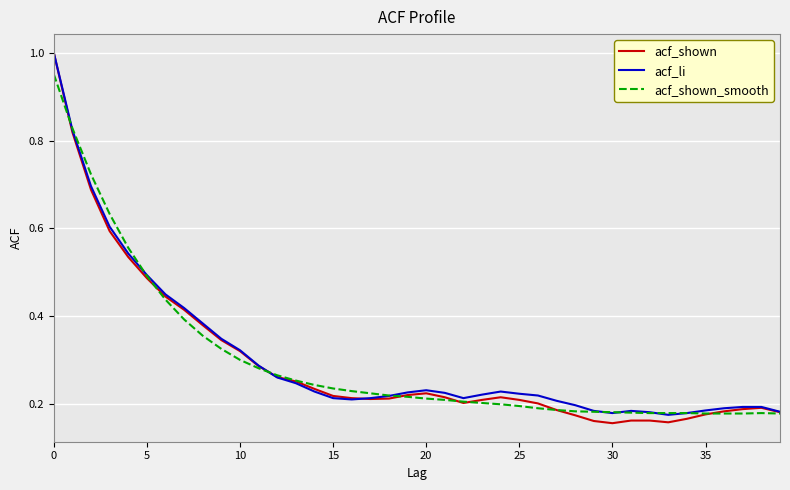

How many lines are shown in the chart?

3